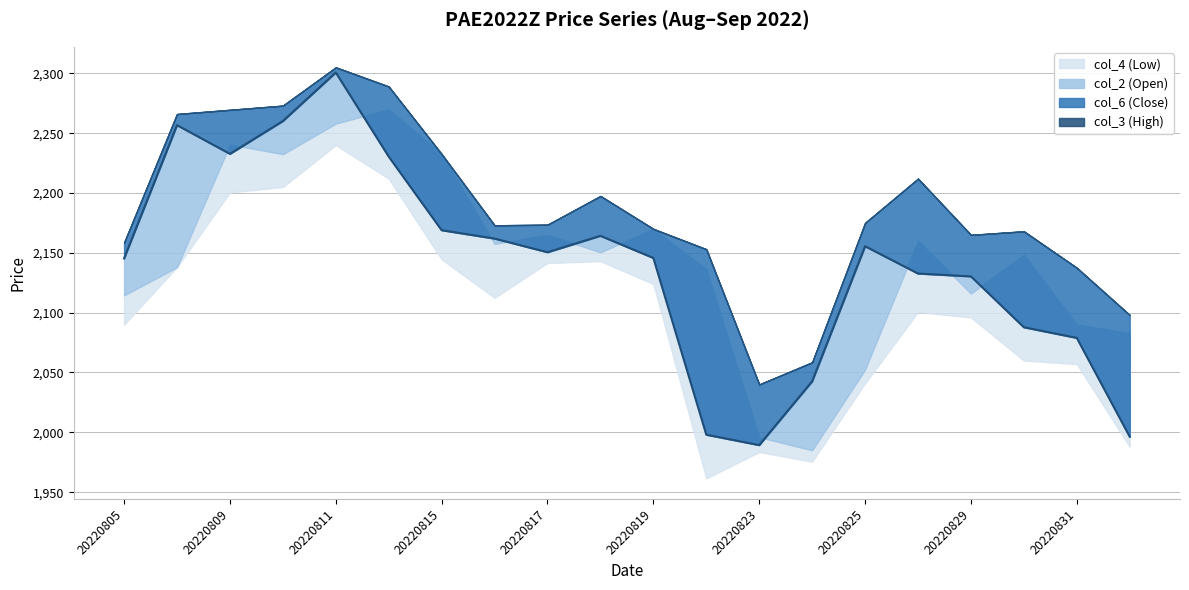

The value of col_3 at 20220810 is 2273.0. True or false?

True